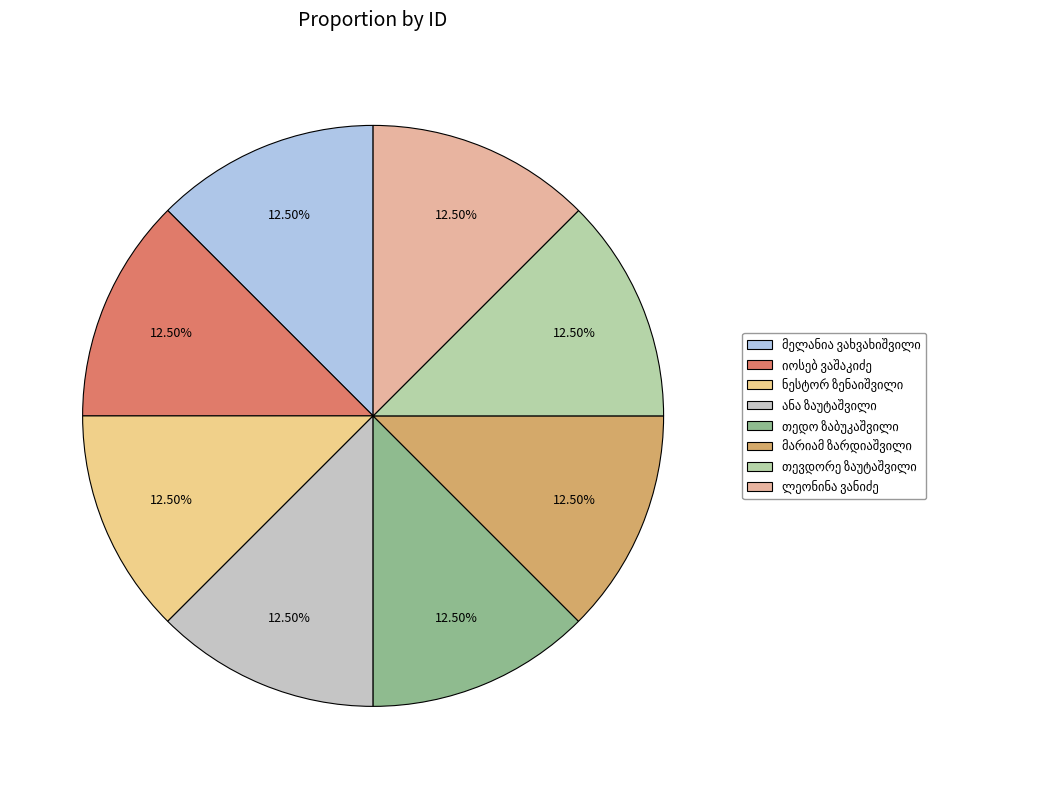

How many slices are in this pie chart?

8